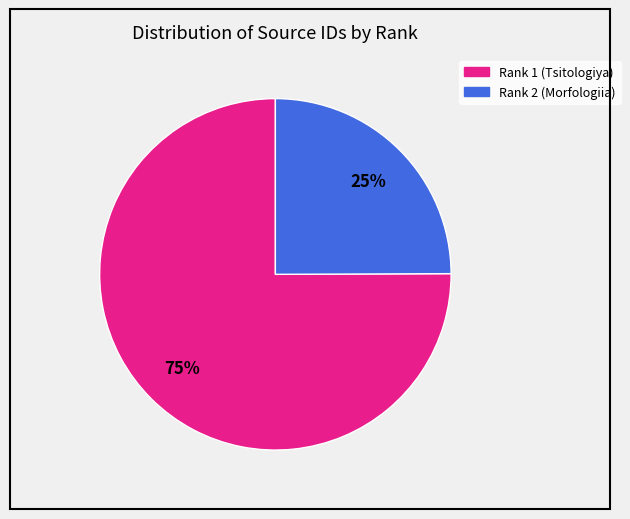

How many slices are in this pie chart?

2